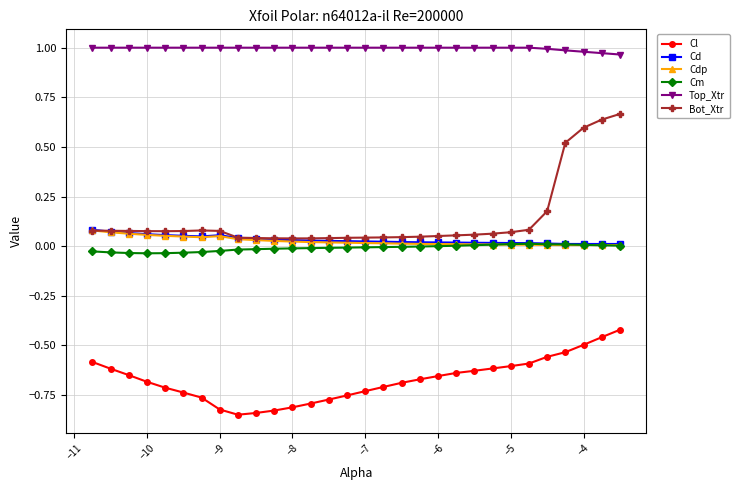

True or false: Cl and Cdp cross at least once.

False